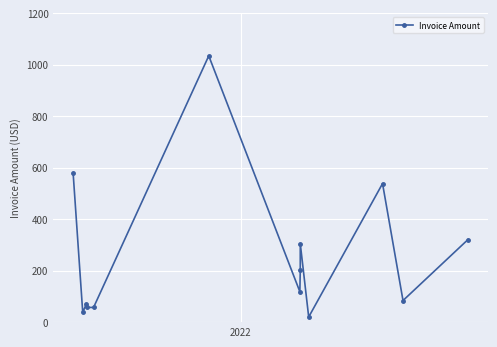

True or false: the data shows 45.5 at 2024.

False